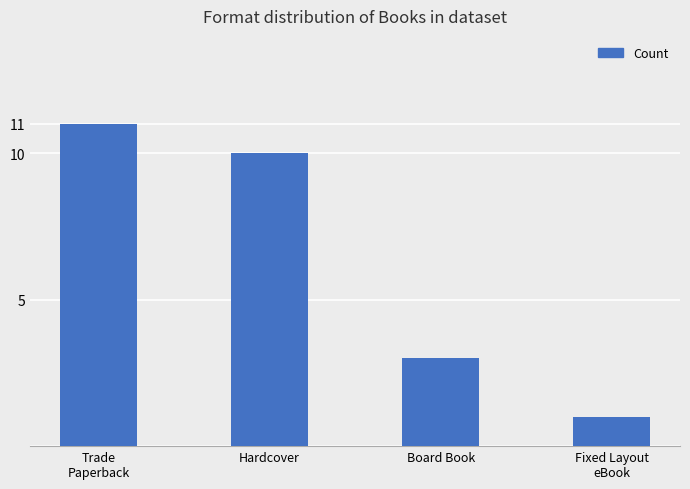

How many data points are less than 10?

2